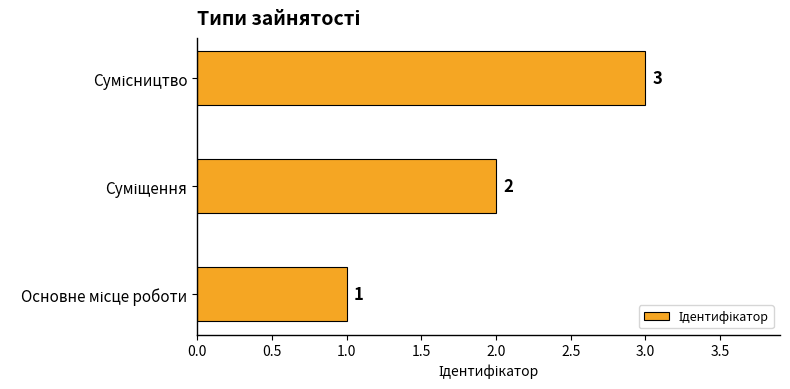

How many data points does each series have?

3